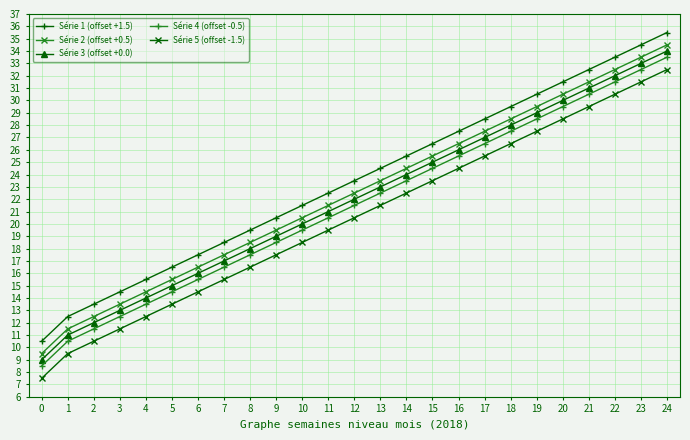

What is the value of the Série 4 (offset -0.5) point at the 4th from the left?

12.5